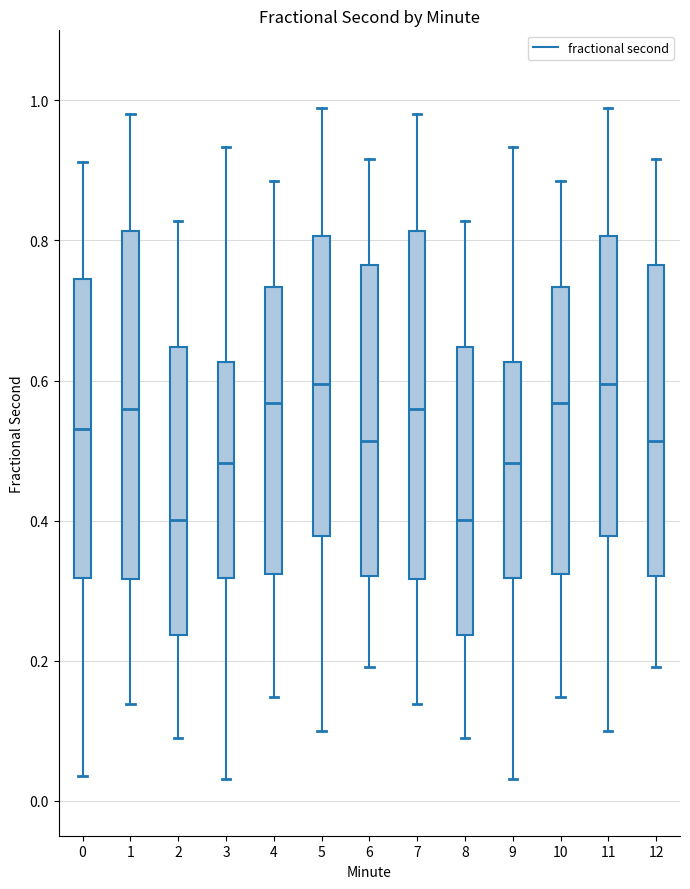

Reading left to right, read every box against the y-axis: the position of its median line, the range the box covers, and the ends of its whiskers. The values are not printed on the chart, so give them approximately, as read against the axis.

0: median 0.54, box 0.32 to 0.74, whiskers 0.04 to 0.92
1: median 0.56, box 0.32 to 0.82, whiskers 0.14 to 0.98
2: median 0.40, box 0.24 to 0.64, whiskers 0.08 to 0.82
3: median 0.48, box 0.32 to 0.62, whiskers 0.04 to 0.94
4: median 0.56, box 0.32 to 0.74, whiskers 0.14 to 0.88
5: median 0.60, box 0.38 to 0.80, whiskers 0.10 to 0.98
6: median 0.52, box 0.32 to 0.76, whiskers 0.20 to 0.92
7: median 0.56, box 0.32 to 0.82, whiskers 0.14 to 0.98
8: median 0.40, box 0.24 to 0.64, whiskers 0.08 to 0.82
9: median 0.48, box 0.32 to 0.62, whiskers 0.04 to 0.94
10: median 0.56, box 0.32 to 0.74, whiskers 0.14 to 0.88
11: median 0.60, box 0.38 to 0.80, whiskers 0.10 to 0.98
12: median 0.52, box 0.32 to 0.76, whiskers 0.20 to 0.92